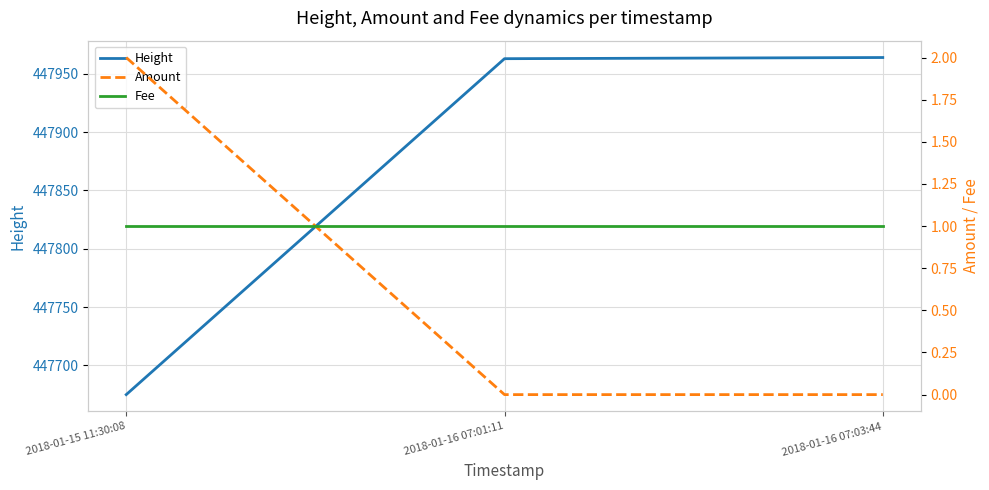

What is the total value across all series at 2018-01-15 11:30:08?

447678